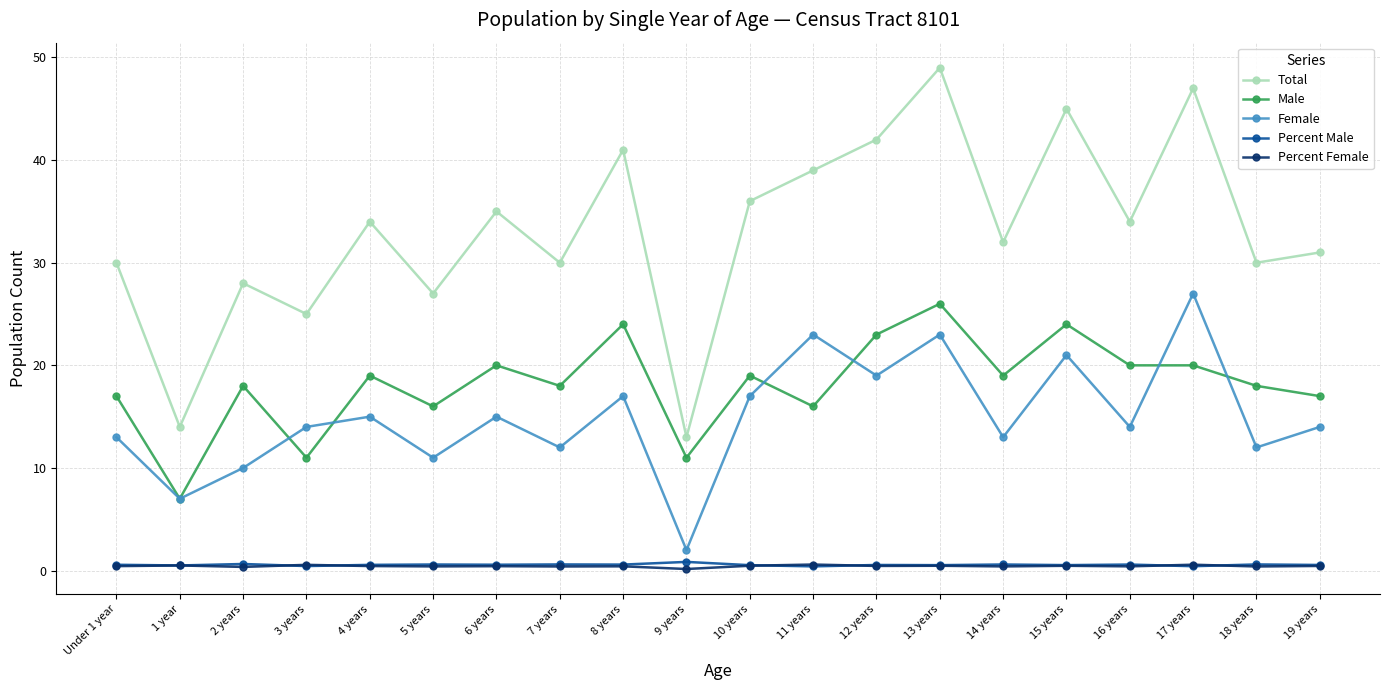

Between 10 years and 15 years, which series saw the biggest shift?

Total